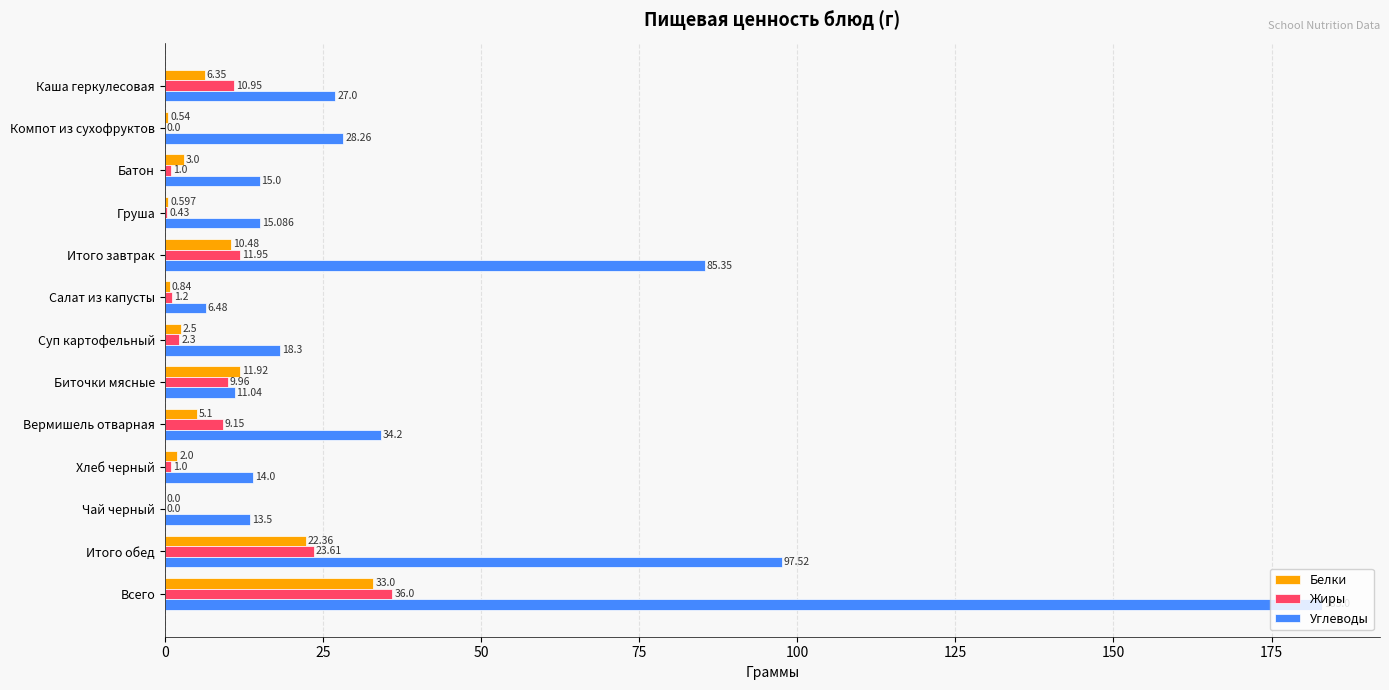

Which category has the highest value across all series?

Всего